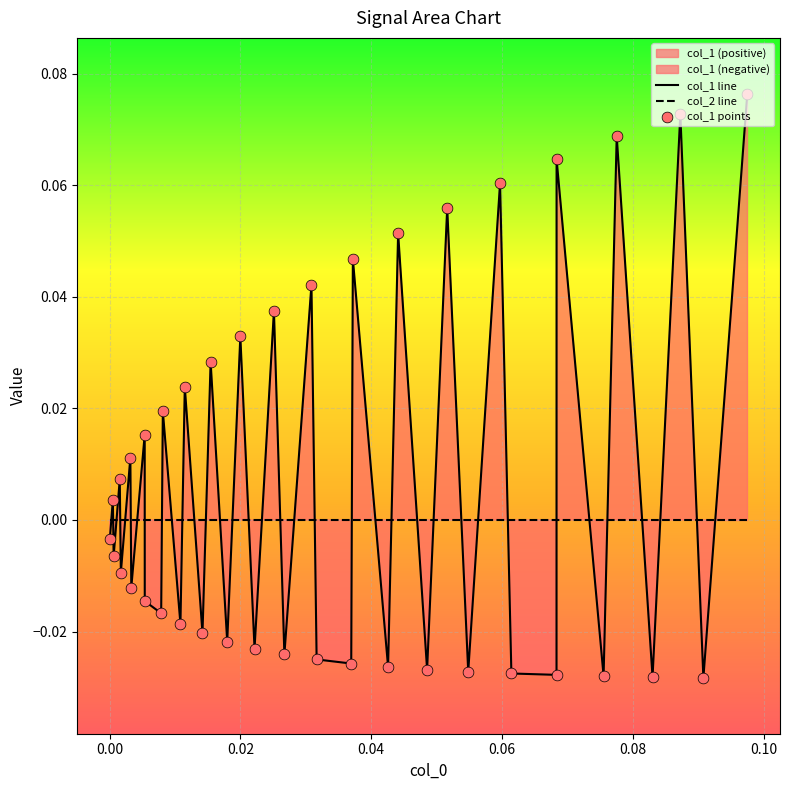

Which series contains the lowest Y value?

col_1 line